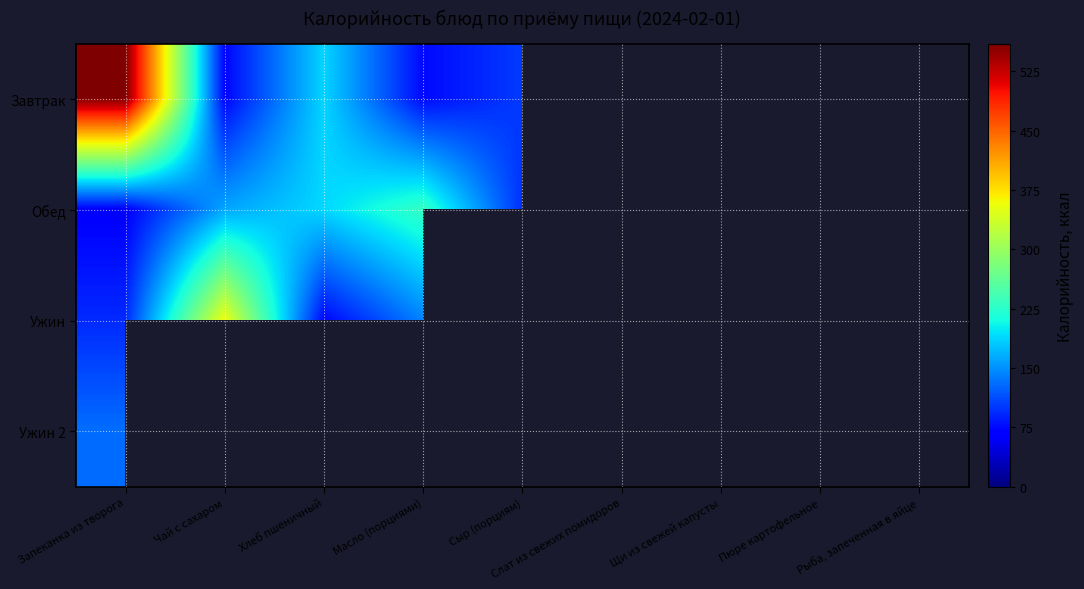

What is the smallest value displayed?

1.0